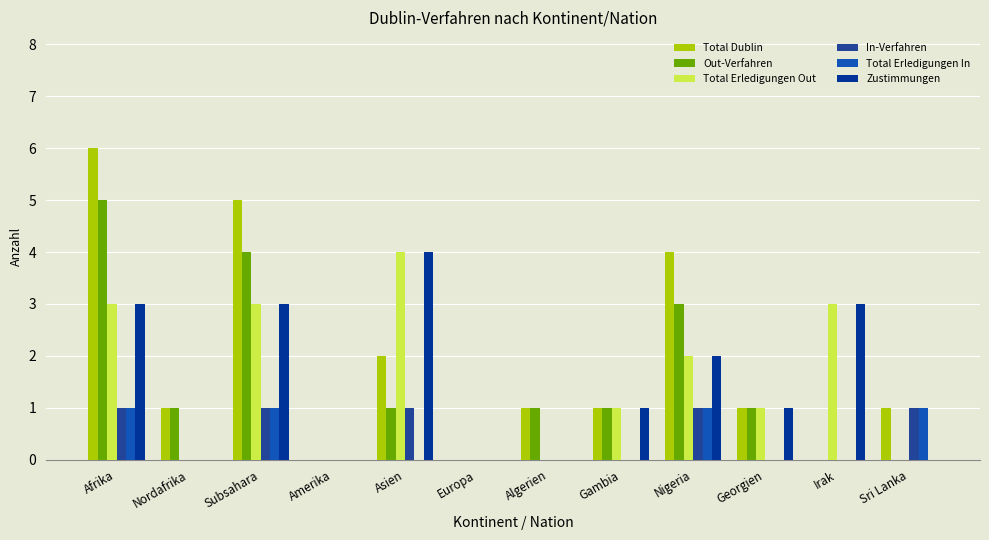

What is the label of the 10th bar from the left?

Georgien